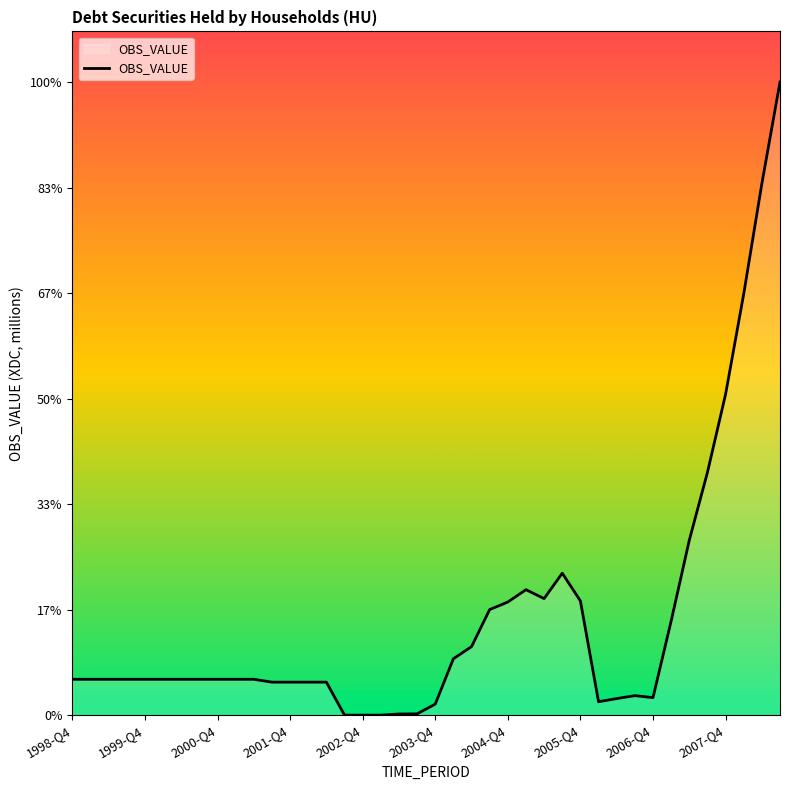

Does the chart have visible grid lines?

No